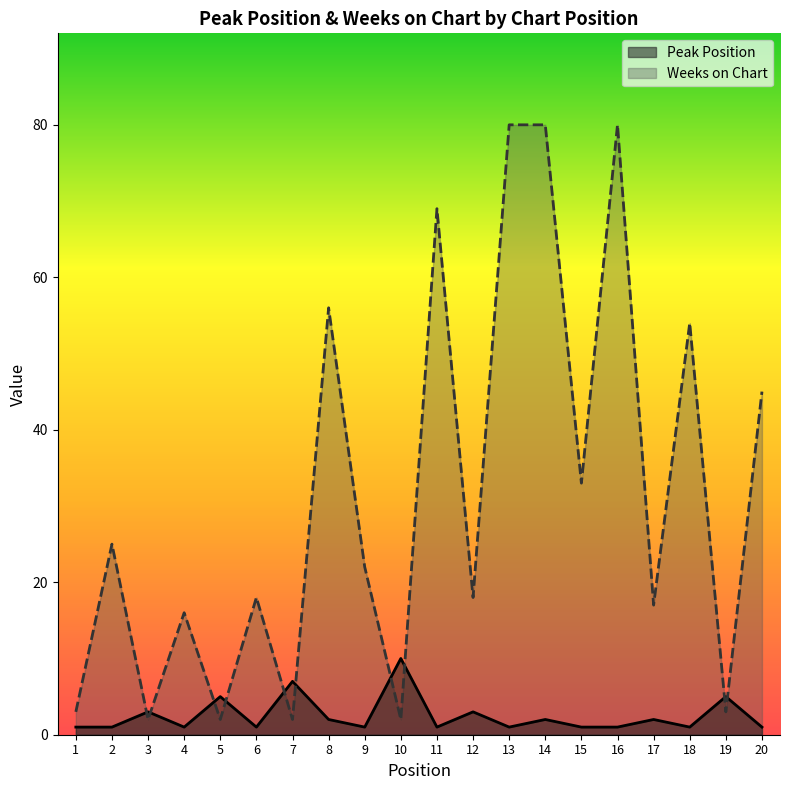

Rank the categories by Peak Position value from highest to lowest.

10, 7, 5, 19, 3, 12, 8, 14, 17, 1, 2, 4, 6, 9, 11, 13, 15, 16, 18, 20